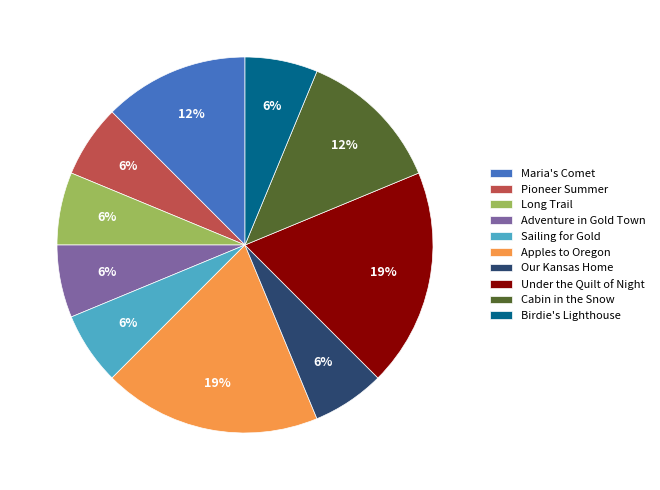

To the nearest percent, what percentage of the pie is Apples to Oregon?

19%